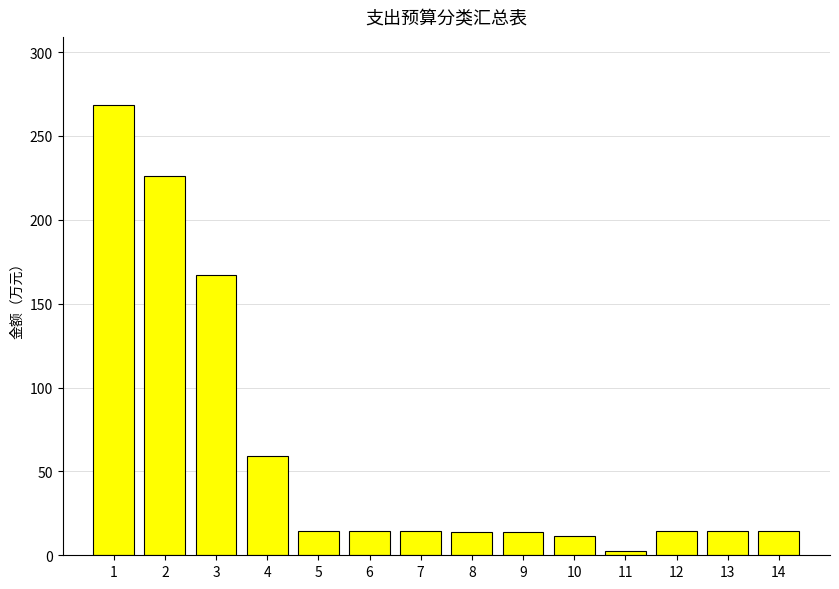

Approximately how many times larger is the value at 1 compared to 9?

19.7